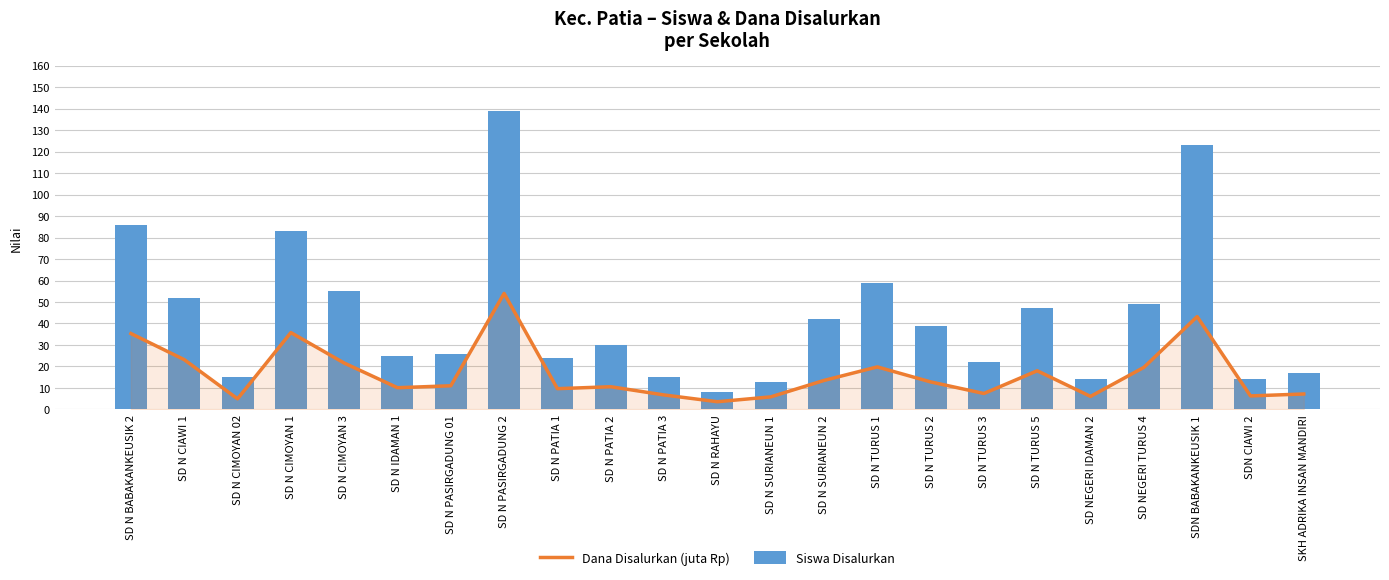

Reading left to right, list all the values displayed in this chart.

Dana Disalurkan (juta Rp): SD N BABAKANKEUSIK 2=35.3	SD N CIAWI 1=23.2	SD N CIMOYAN 02=5.0	SD N CIMOYAN 1=35.8	SD N CIMOYAN 3=21.6	SD N IDAMAN 1=10.1	SD N PASIRGADUNG 01=11.0	SD N PASIRGADUNG 2=54.0	SD N PATIA 1=9.7	SD N PATIA 2=10.6	SD N PATIA 3=6.8	SD N RAHAYU=3.6	SD N SURIANEUN 1=5.8	SD N SURIANEUN 2=13.5	SD N TURUS 1=19.8	SD N TURUS 2=12.8	SD N TURUS 3=7.4	SD N TURUS 5=18.0	SD NEGERI IDAMAN 2=6.1	SD NEGERI TURUS 4=19.6	SDN BABAKANKEUSIK 1=43.2	SDN CIAWI 2=6.3	SKH ADRIKA INSAN MANDIRI=7.2
Siswa Disalurkan: SD N BABAKANKEUSIK 2=86.0	SD N CIAWI 1=52.0	SD N CIMOYAN 02=15.0	SD N CIMOYAN 1=83.0	SD N CIMOYAN 3=55.0	SD N IDAMAN 1=25.0	SD N PASIRGADUNG 01=26.0	SD N PASIRGADUNG 2=139.0	SD N PATIA 1=24.0	SD N PATIA 2=30.0	SD N PATIA 3=15.0	SD N RAHAYU=8.0	SD N SURIANEUN 1=13.0	SD N SURIANEUN 2=42.0	SD N TURUS 1=59.0	SD N TURUS 2=39.0	SD N TURUS 3=22.0	SD N TURUS 5=47.0	SD NEGERI IDAMAN 2=14.0	SD NEGERI TURUS 4=49.0	SDN BABAKANKEUSIK 1=123.0	SDN CIAWI 2=14.0	SKH ADRIKA INSAN MANDIRI=17.0